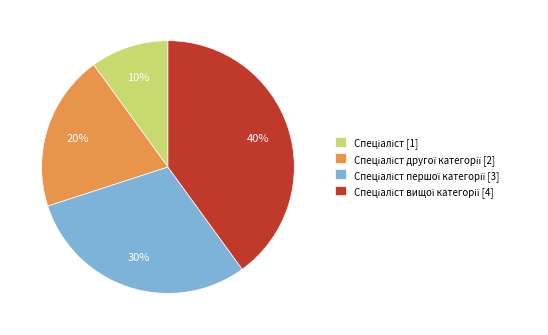

To the nearest percent, what is the difference between the largest and smallest slice percentages?

30%